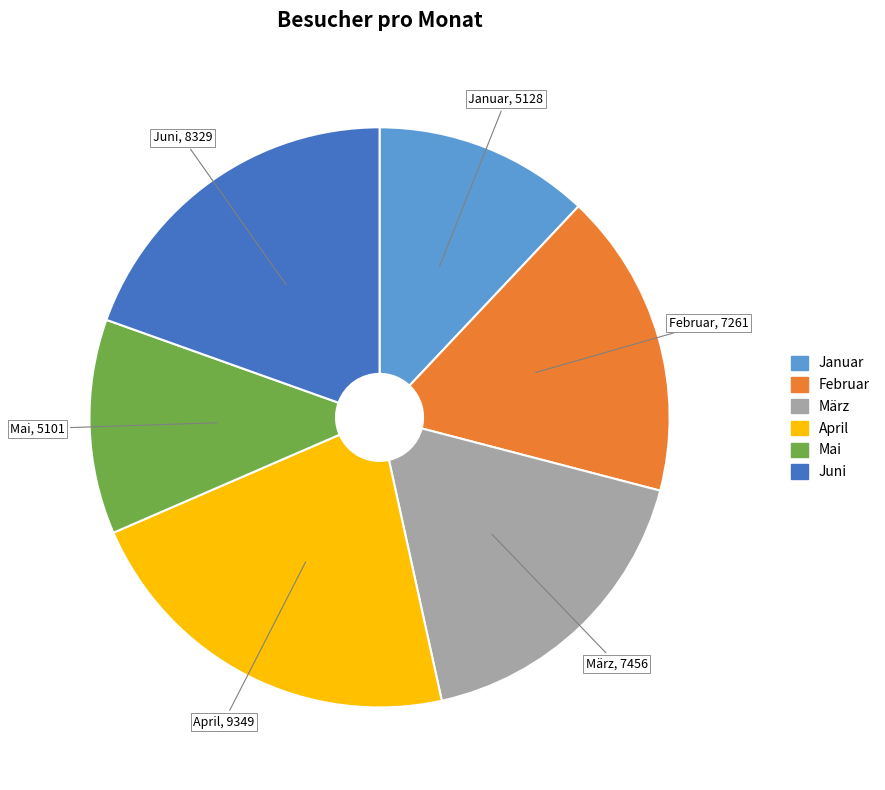

Combined, do Februar and Mai account for over 50%?

No